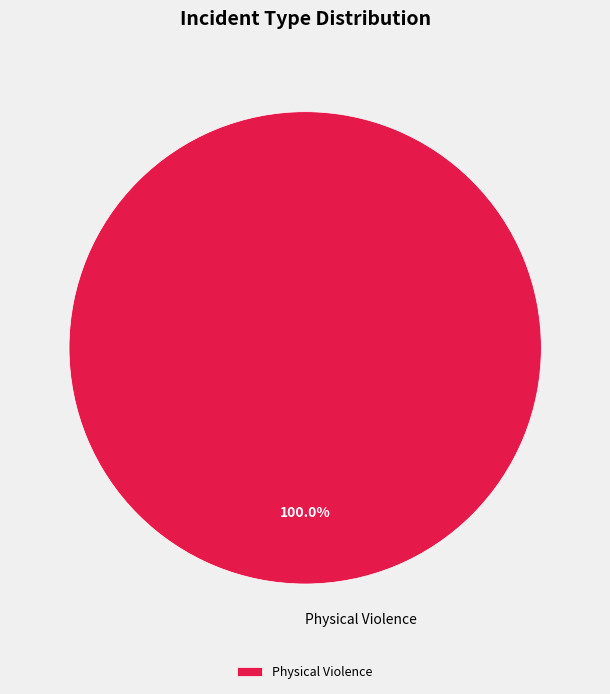

Is there any slice that represents more than half of the pie?

Yes